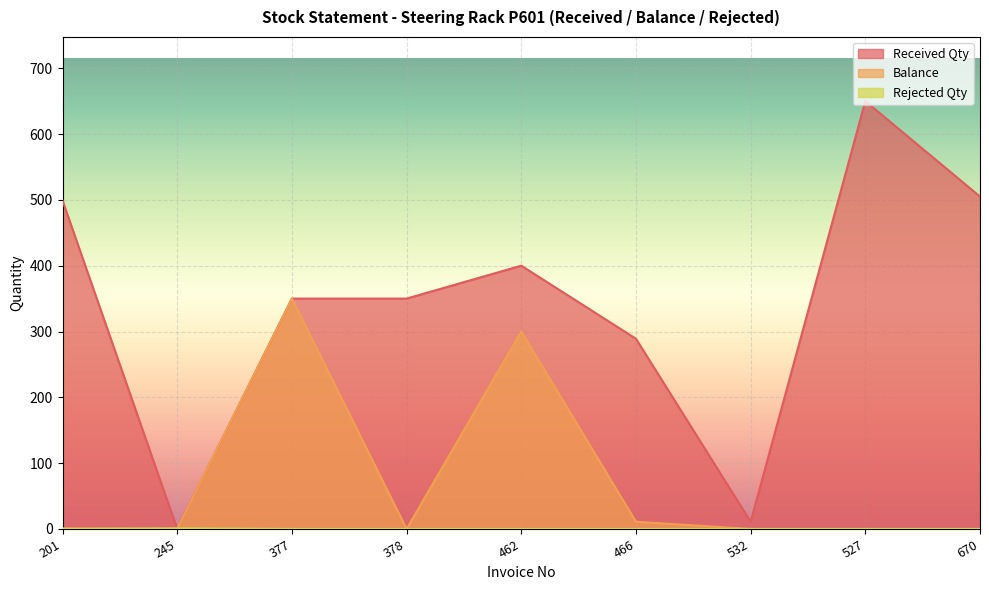

Between 532 and 670, which series saw the biggest shift?

Received Qty